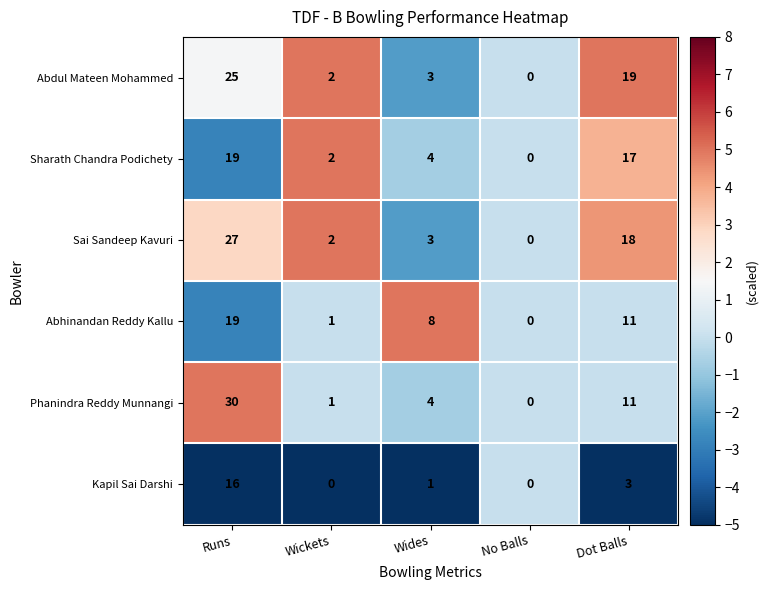

How many positive values does the Phanindra Reddy Munnangi series have?

4